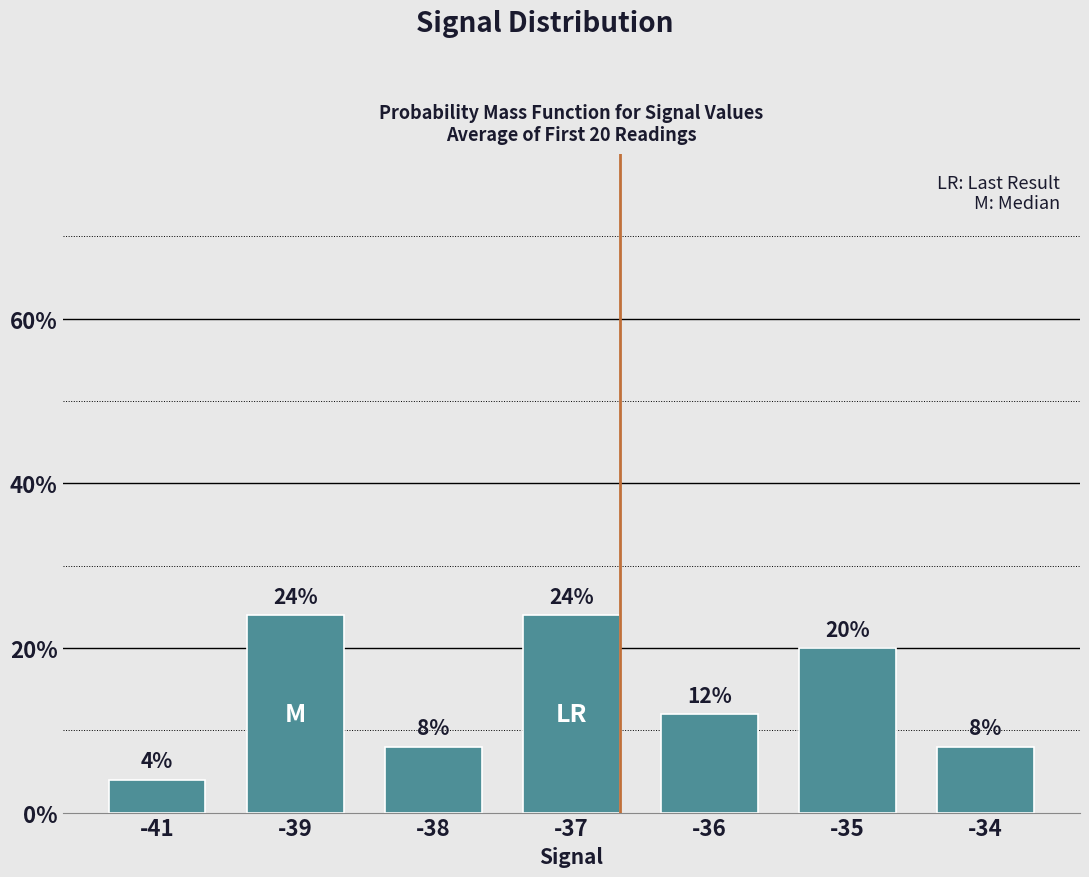

Reading left to right, list all the values displayed in this chart.

0.0	0.2	0.1	0.2	0.1	0.2	0.1